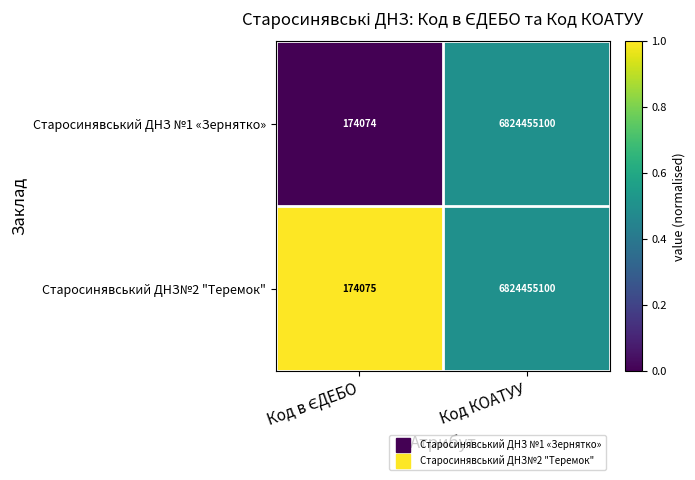

Count the number of data series in this chart.

2